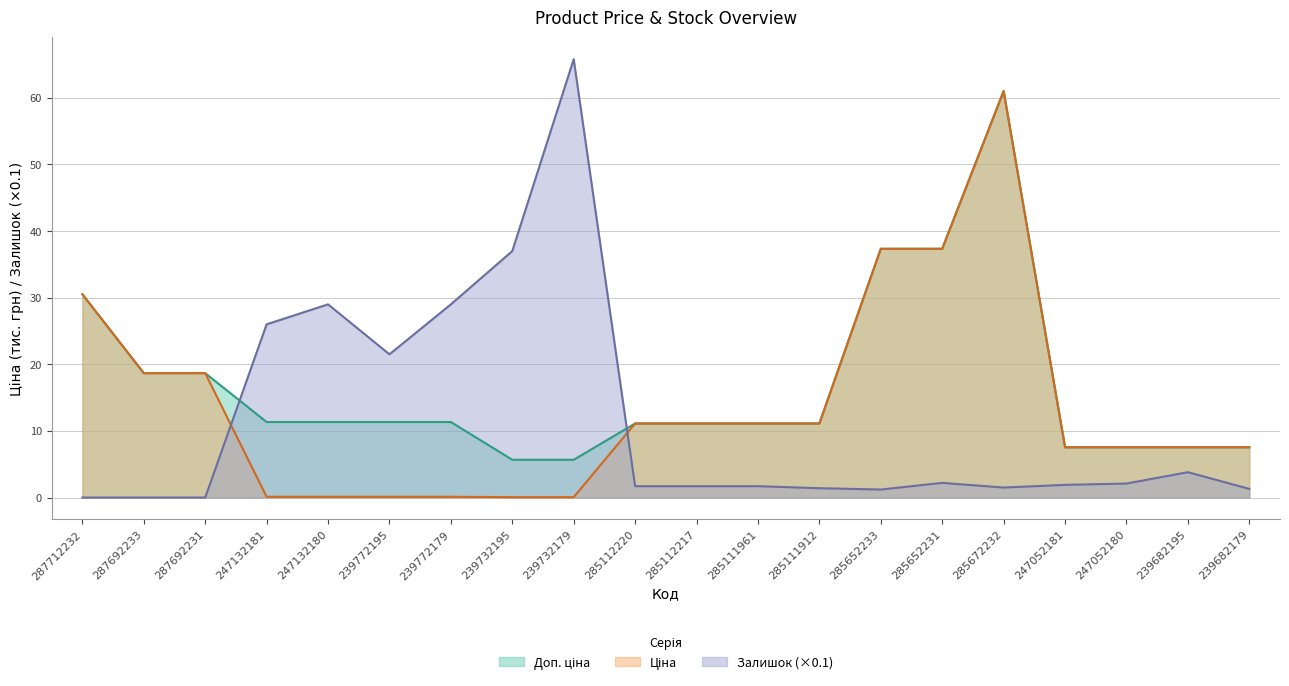

How many lines are shown in the chart?

3